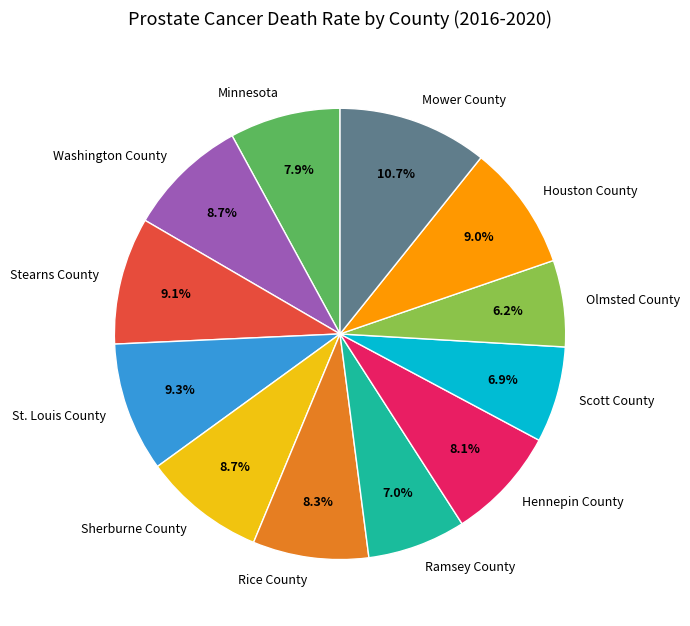

How many segments does this pie chart have?

12